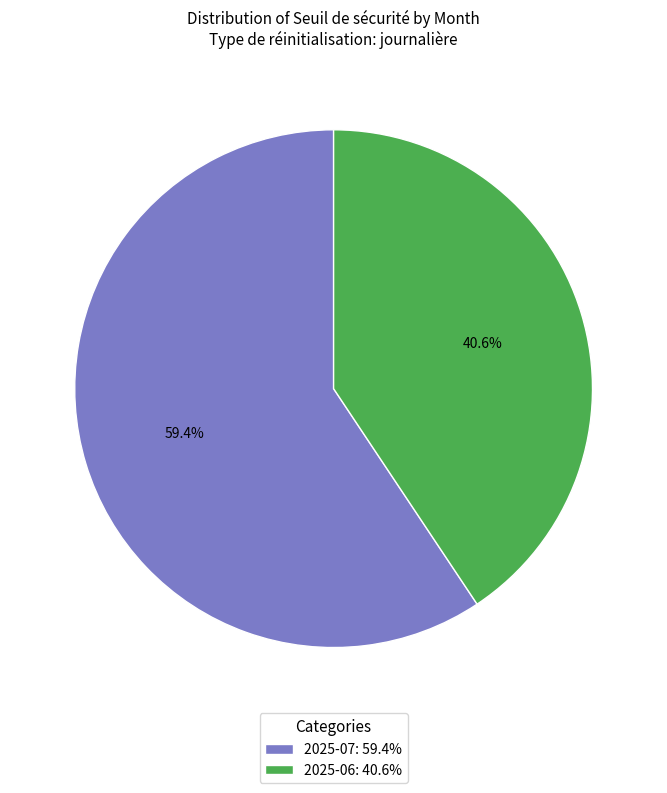

Approximately how many times larger is the value at 2025-06: 40.6% compared to 2025-07: 59.4%?

0.7